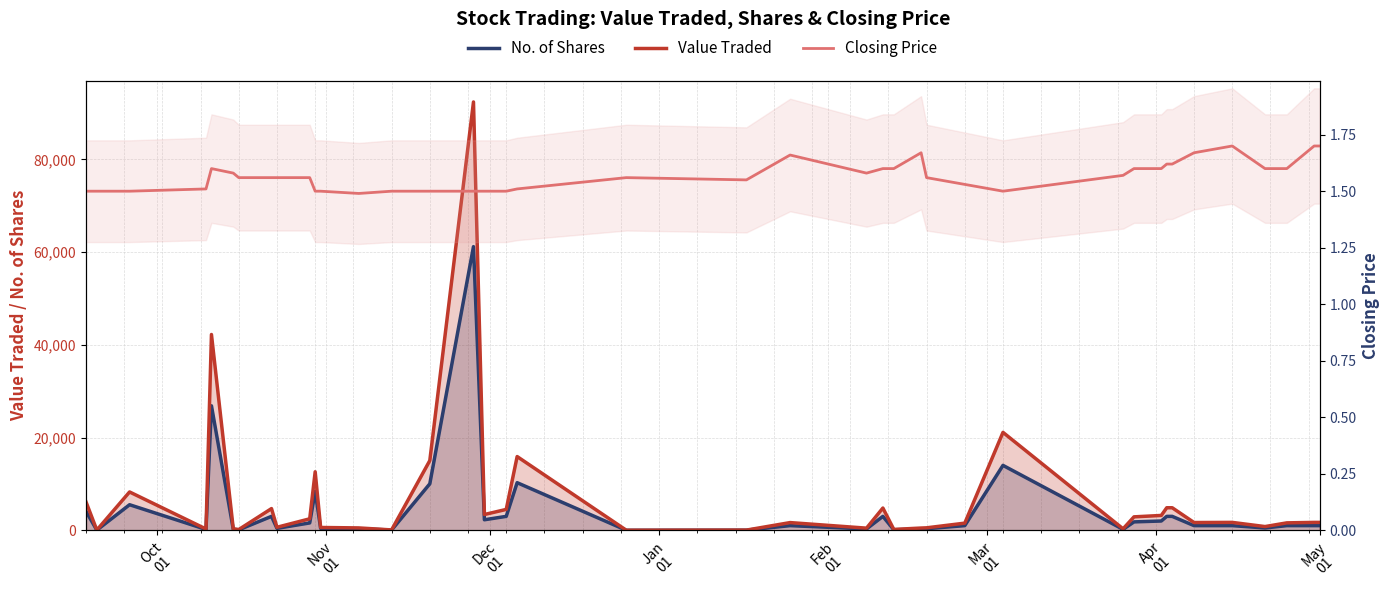

The Value Traded series shows 316.0 at Mar
01. True or false?

True